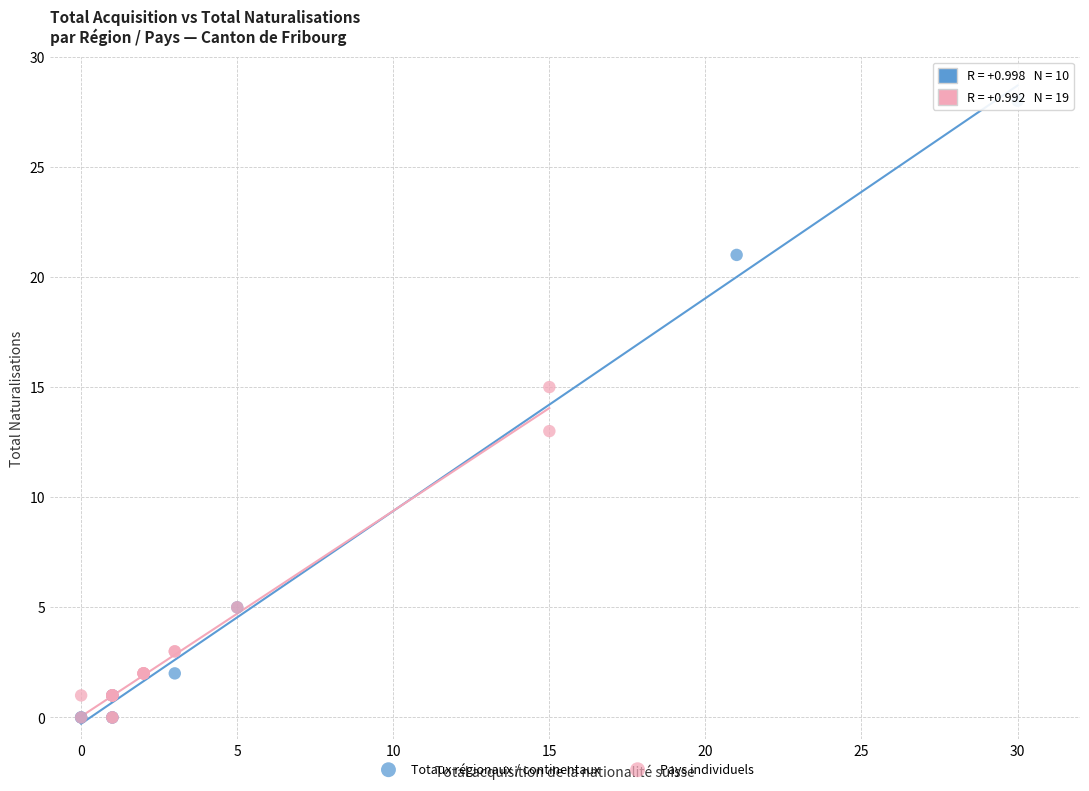

Which series has the widest spread of Y values?

Totaux régionaux / continentaux